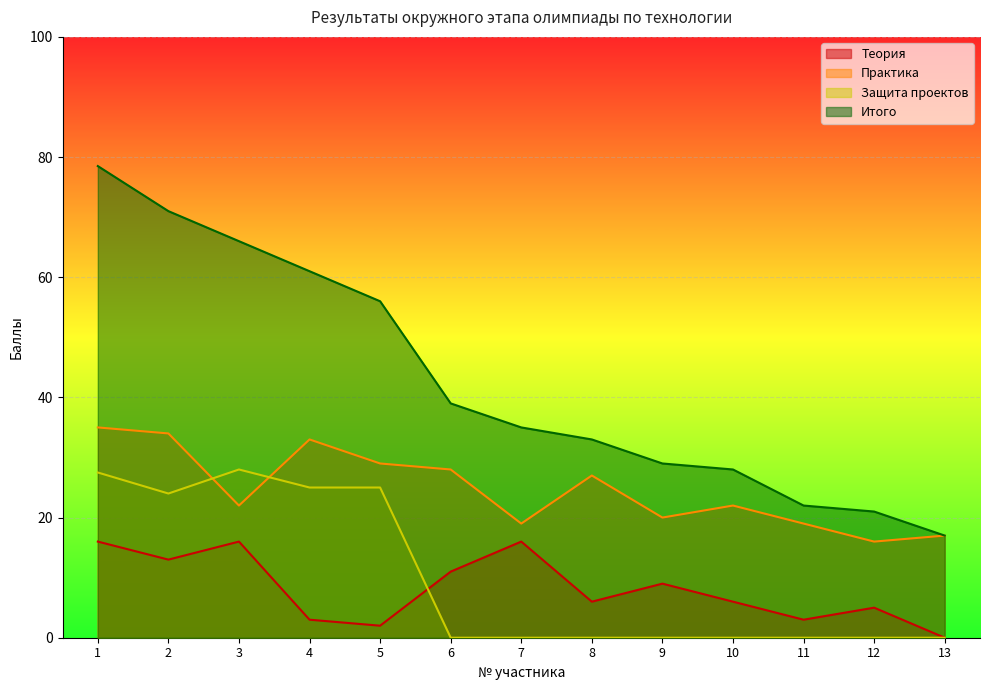

The value of Теория at 2 is 18.5. True or false?

False